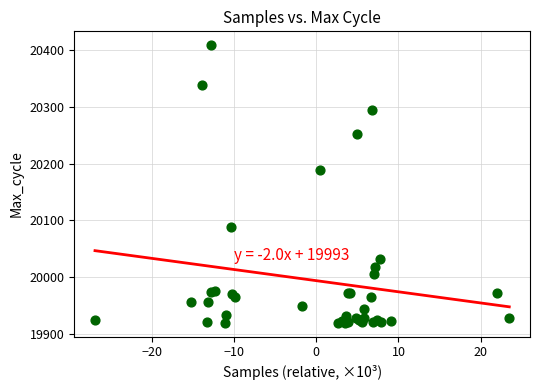

What Y value in the scatter plot is closest to 20164?

20188